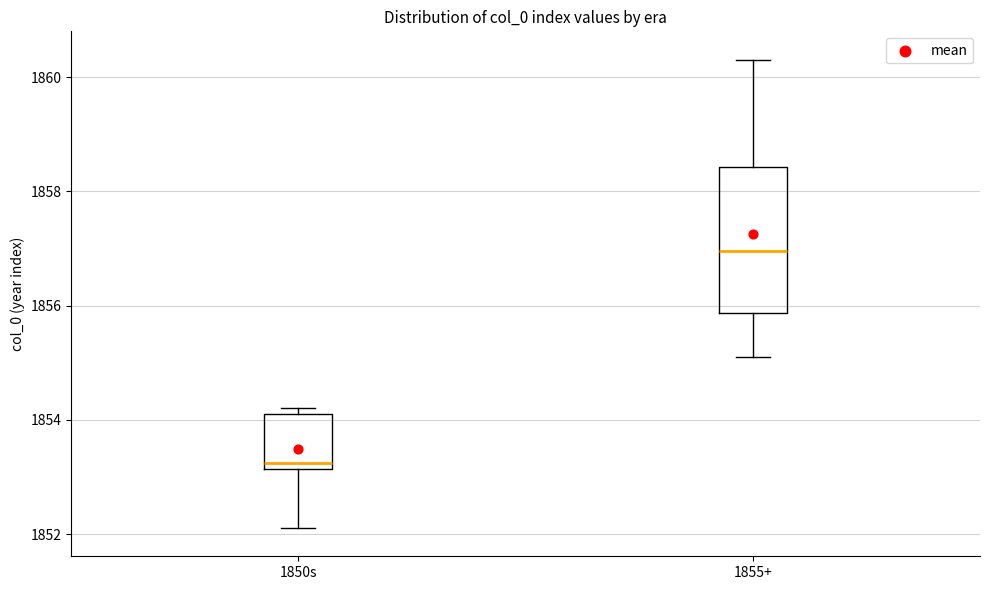

Which box is the tallest, from its lower edge to its upper edge?

1855+